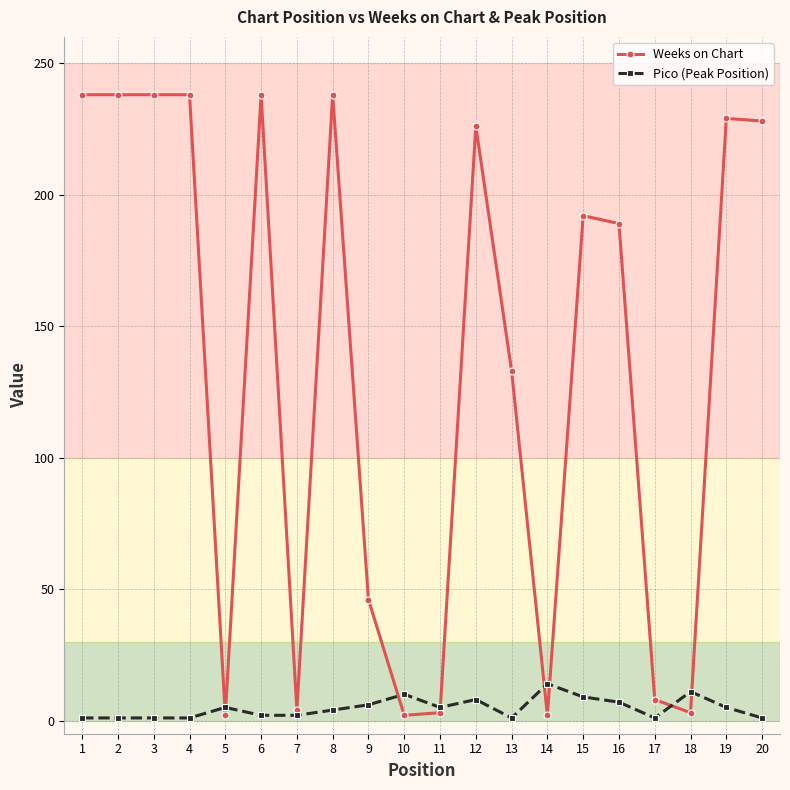

How many data points in Pico (Peak Position) are less than 5?

10